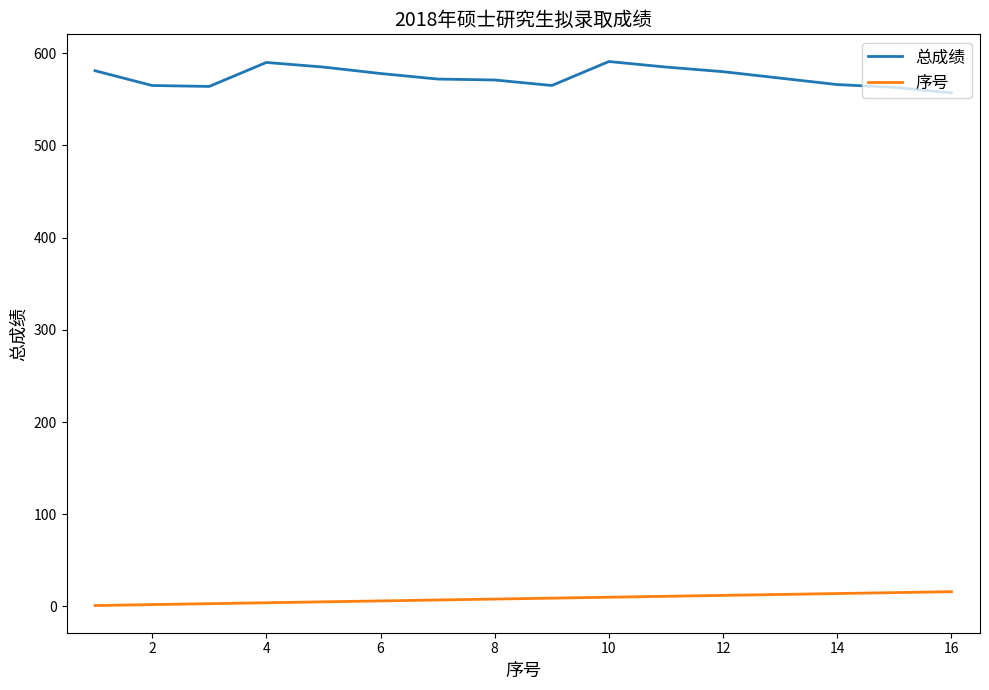

True or false: 总成绩 and 序号 intersect in this chart.

False